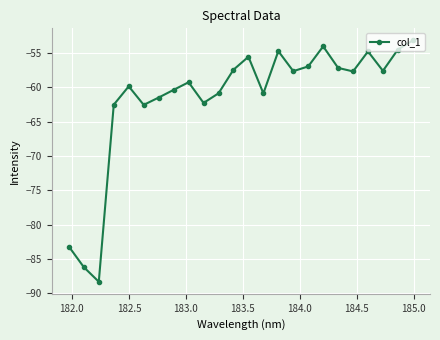

What is the sum of all values?

-1479.1